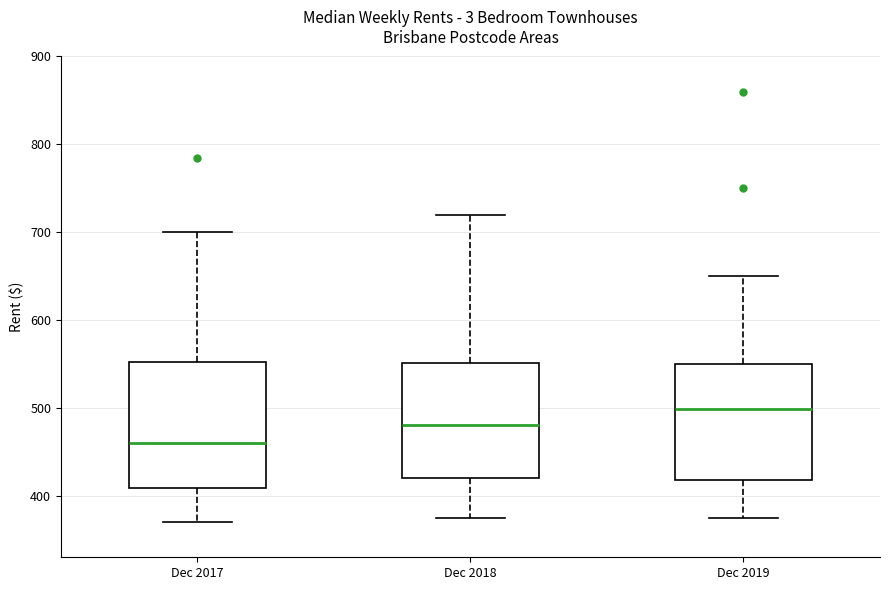

Where is the lower edge of the box for Dec 2017 on the y-axis? The values are not printed on the chart, so give them approximately, as read against the axis.

410